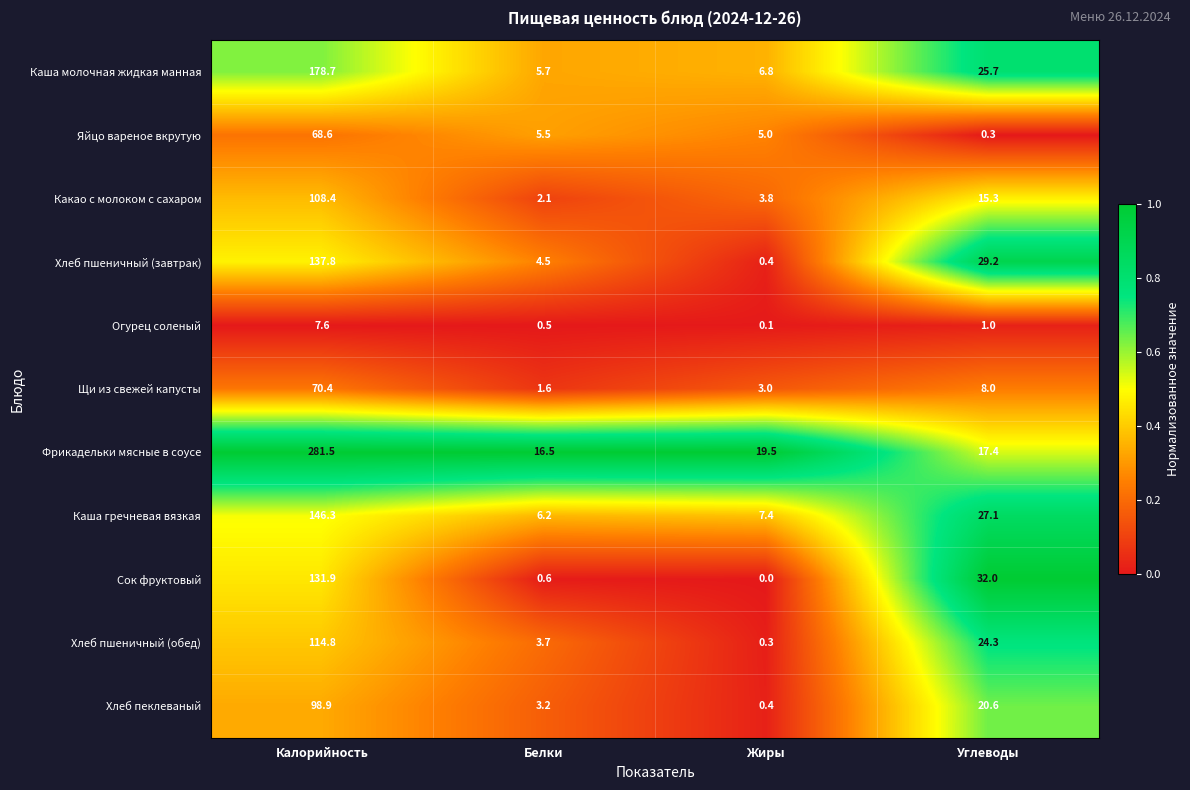

What is the total value across all series at Углеводы?

200.9